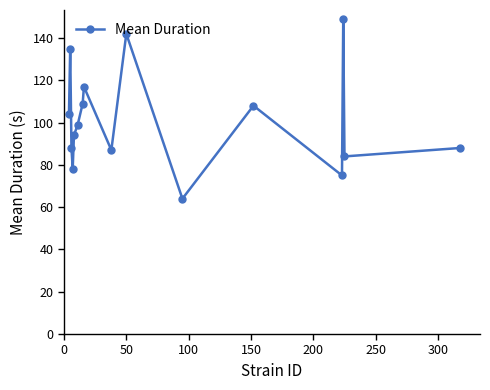

What is the average value?

101